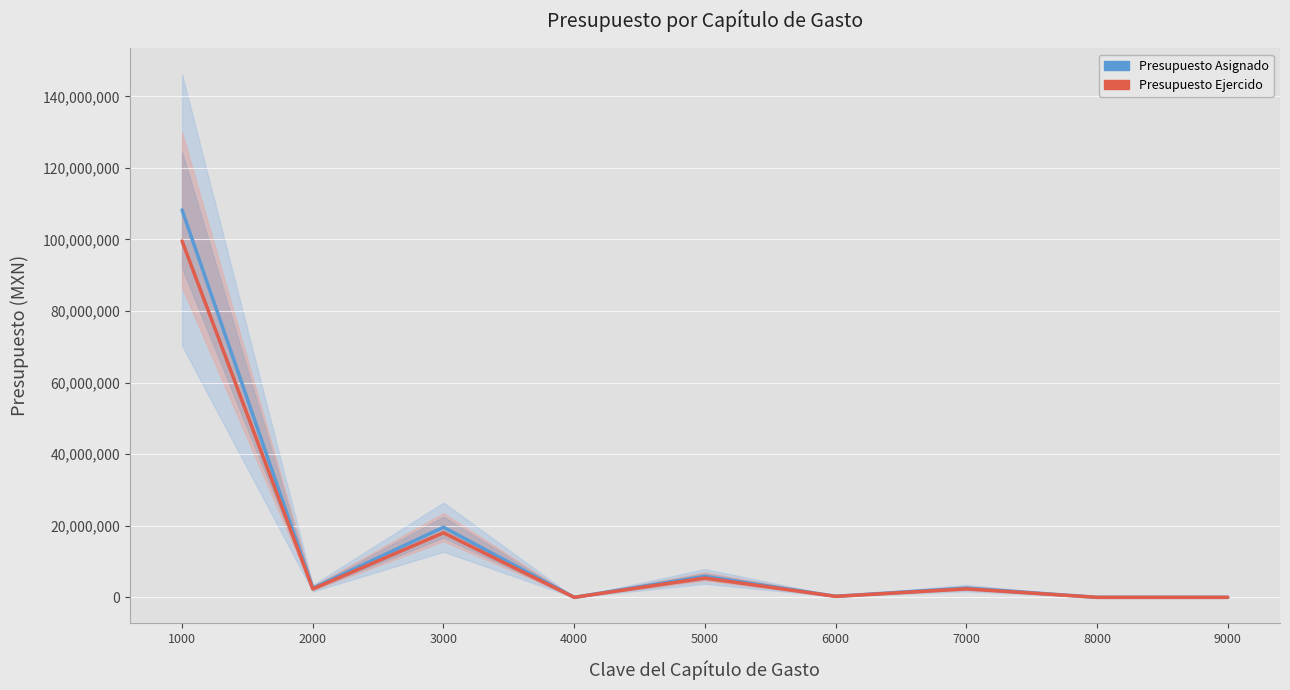

Which category has the highest value in the Presupuesto Ejercido series?

1000